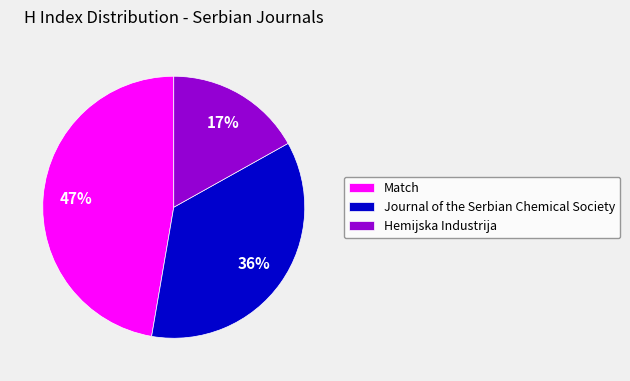

To the nearest percent, what is the difference between the Match and Hemijska Industrija slice percentages?

30%